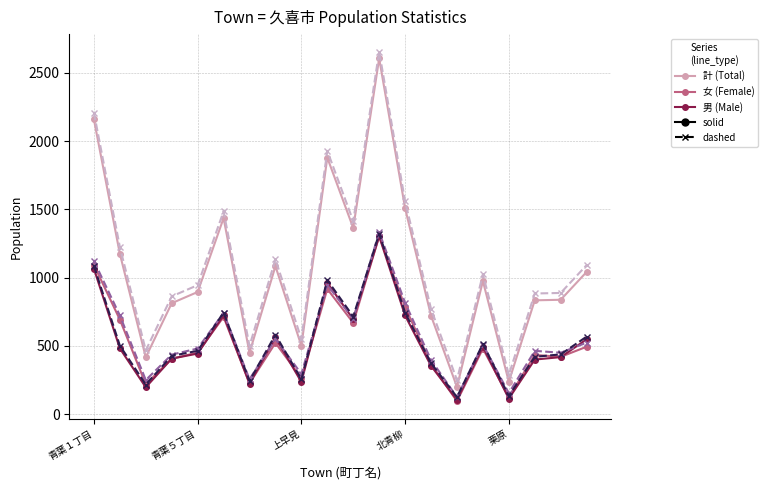

What is the maximum value shown in the chart?

2656